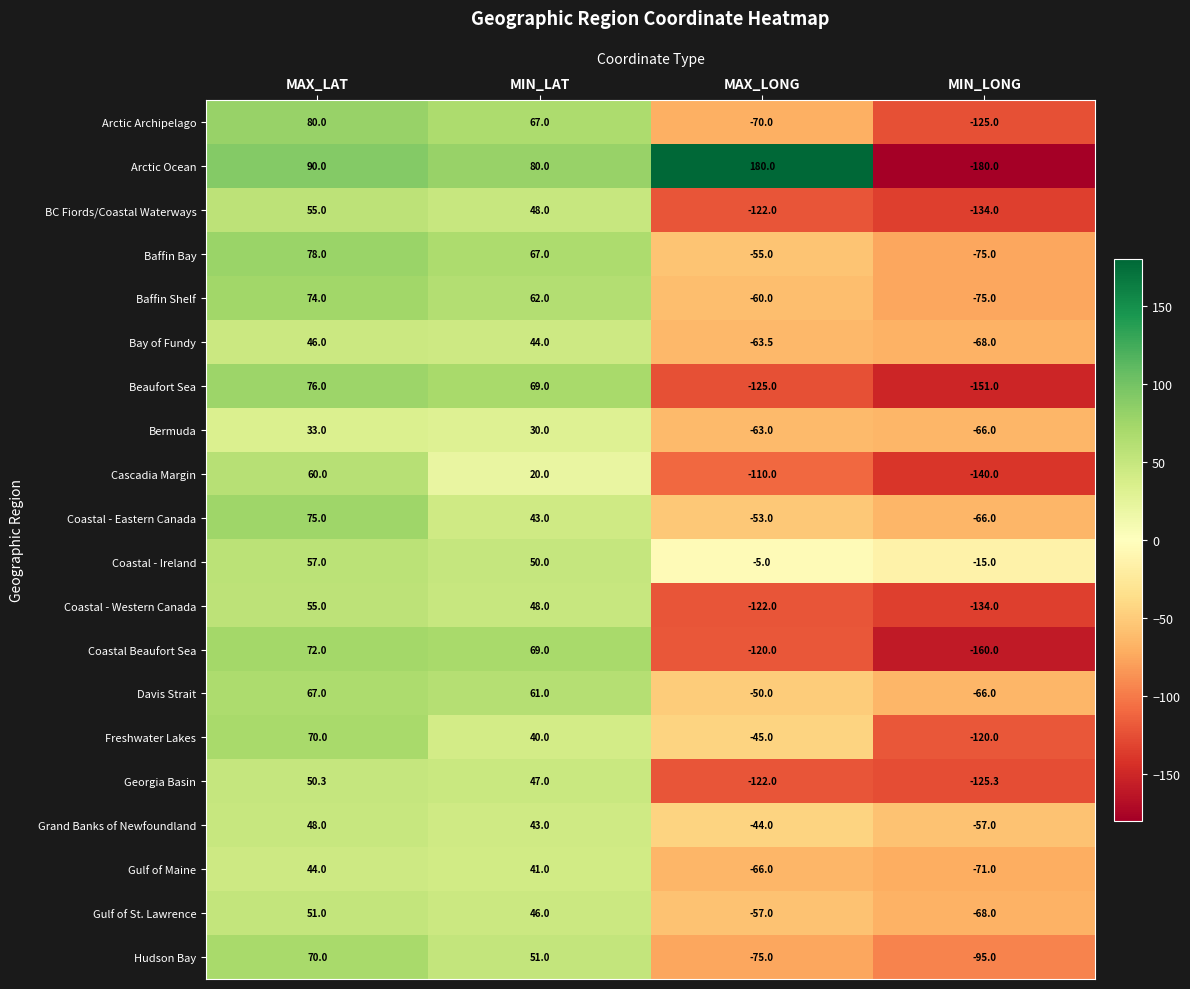

How many distinct data groups are displayed?

20